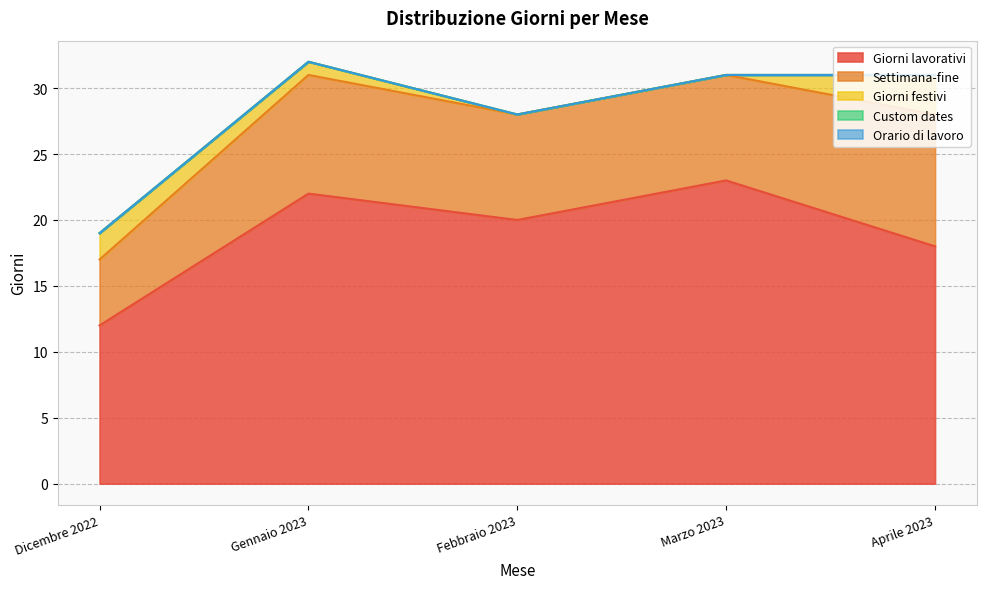

At how many categories does at least one series exceed 17?

4